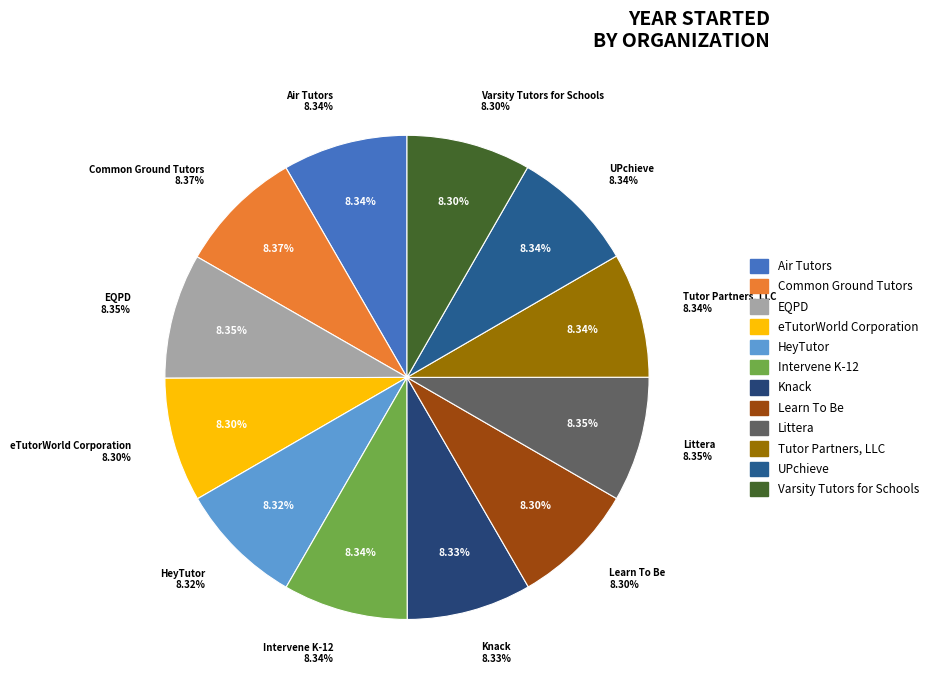

The EQPD slice represents 8% of the pie. True or false?

True